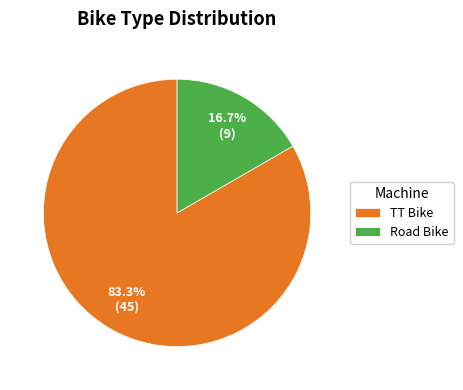

Between TT Bike and Road Bike, which is larger?

TT Bike